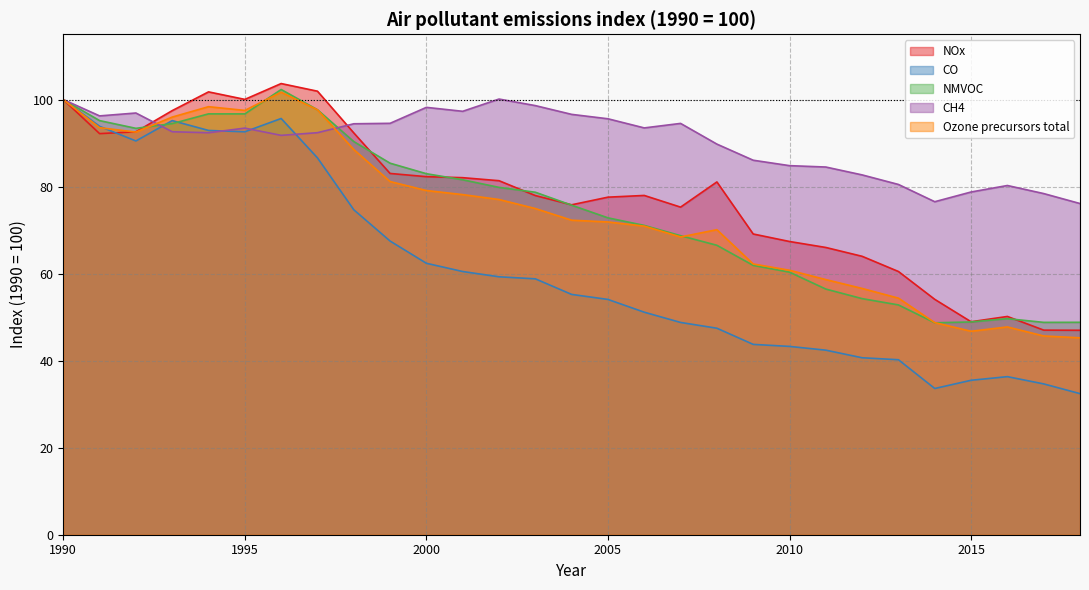

Reading left to right, transcribe all the data shown in this chart.

NOx: 100.0	92.2	92.6	97.5	101.8	100.0	103.7	101.9	92.3	83.0	82.3	82.0	81.4	77.9	75.8	77.6	78.0	75.3	81.1	69.1	67.4	66.0	64.0	60.5	54.1	48.9	50.2	47.0	47.0
CO: 100.0	93.8	90.5	95.2	92.9	92.6	95.6	86.6	74.7	67.5	62.4	60.5	59.3	58.8	55.2	54.1	51.1	48.8	47.5	43.7	43.3	42.4	40.7	40.2	33.6	35.5	36.3	34.7	32.4
NMVOC: 100.0	95.2	93.4	94.5	96.7	96.7	102.3	97.7	90.3	85.4	83.0	81.6	79.8	78.7	75.7	72.8	71.1	68.7	66.5	61.9	60.3	56.5	54.3	52.8	48.7	48.9	49.7	48.8	48.8
CH4: 100.0	96.2	96.9	92.6	92.4	93.4	91.8	92.4	94.4	94.5	98.2	97.3	100.1	98.6	96.6	95.6	93.5	94.5	89.8	86.1	84.8	84.5	82.7	80.5	76.5	78.8	80.2	78.4	76.1
Ozone precursors total: 100.0	93.5	92.5	96.0	98.4	97.5	101.7	97.6	88.5	81.2	79.1	78.2	77.0	75.0	72.3	71.9	70.9	68.4	70.1	62.2	60.8	58.6	56.6	54.4	48.7	46.8	47.7	45.7	45.2